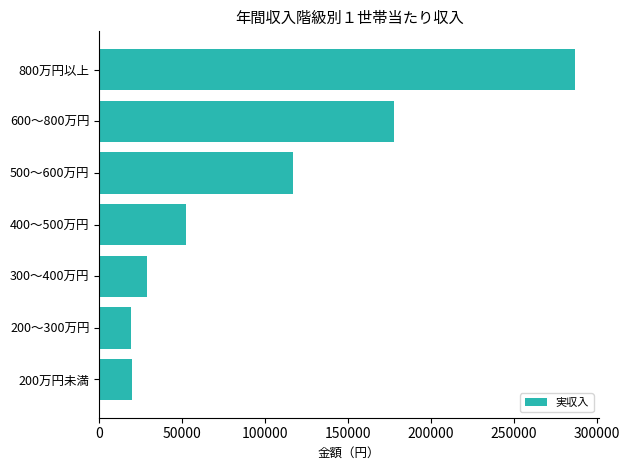

What is the difference between the values at 800万円以上 and 400～500万円?

234888